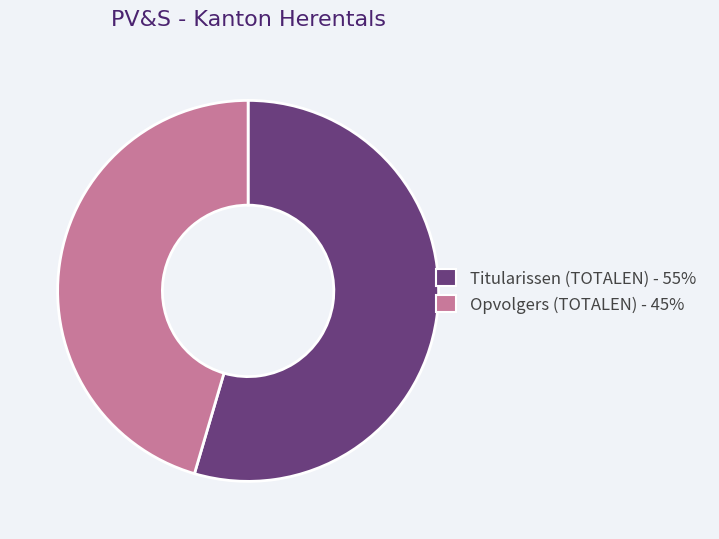

Which has a higher value, Opvolgers (TOTALEN) or Titularissen (TOTALEN)?

Titularissen (TOTALEN)